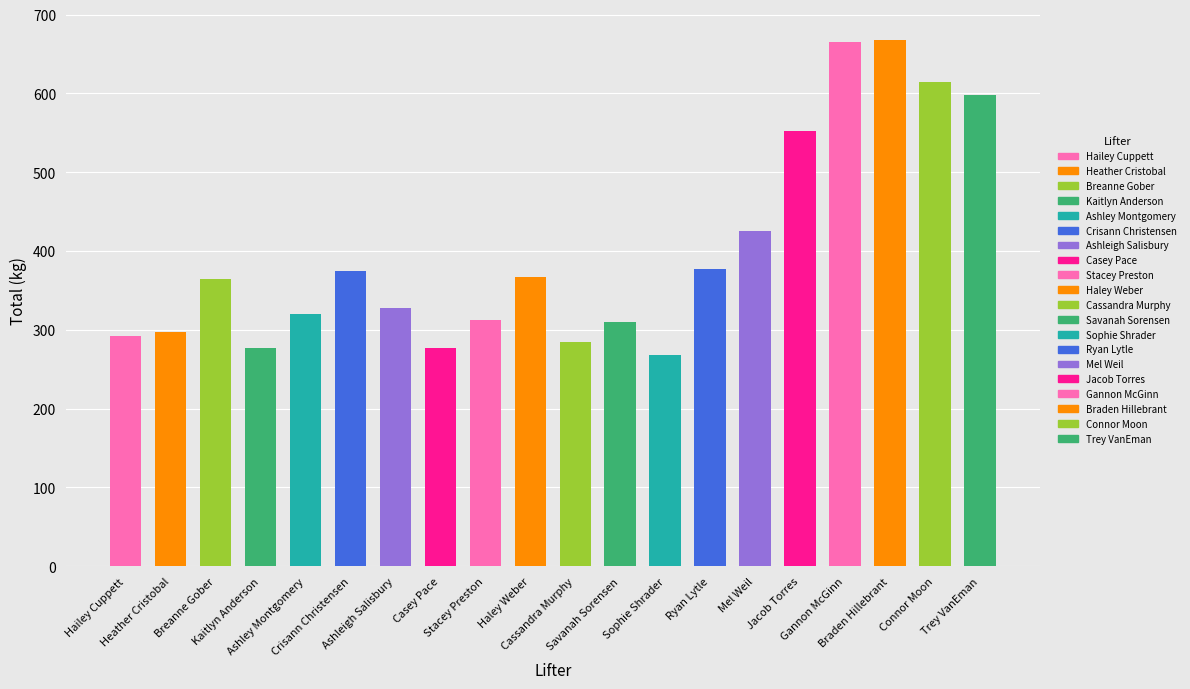

What is the label of the 5th bar from the left?

Ashley Montgomery